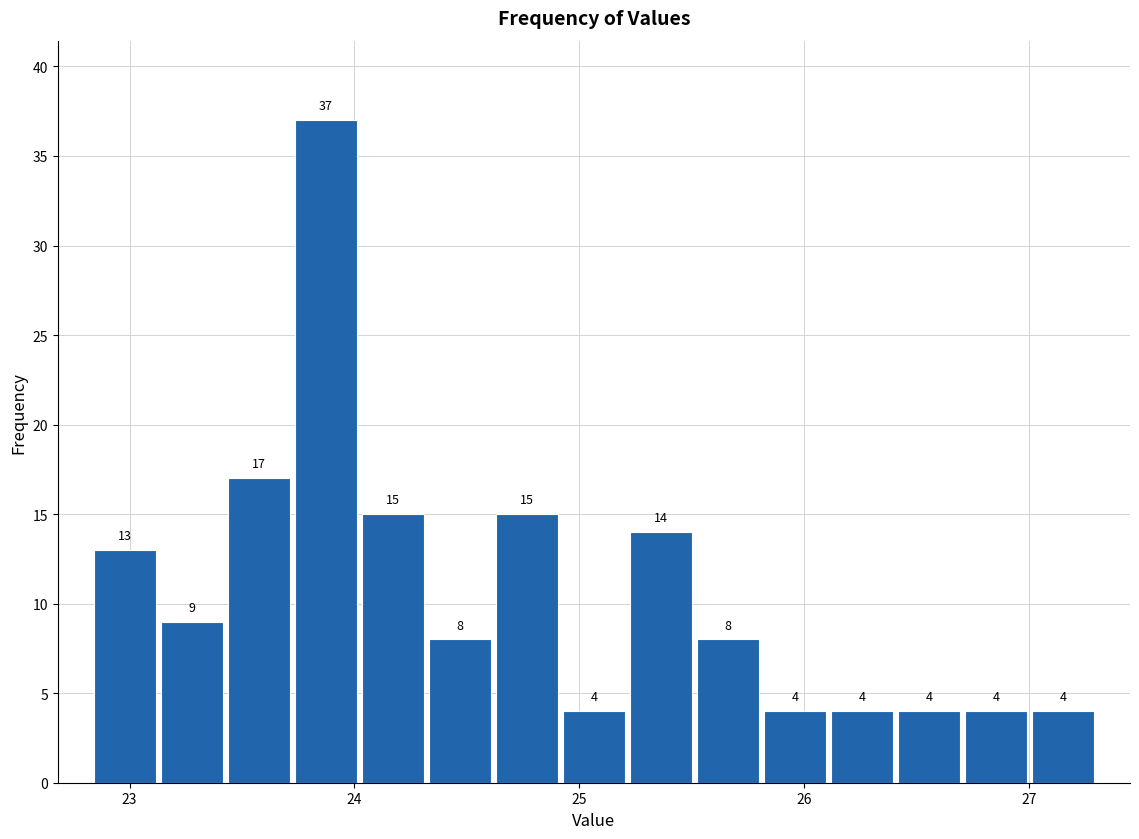

Read against the x-axis, roughly where is the centre of the tallest bar?

23.9